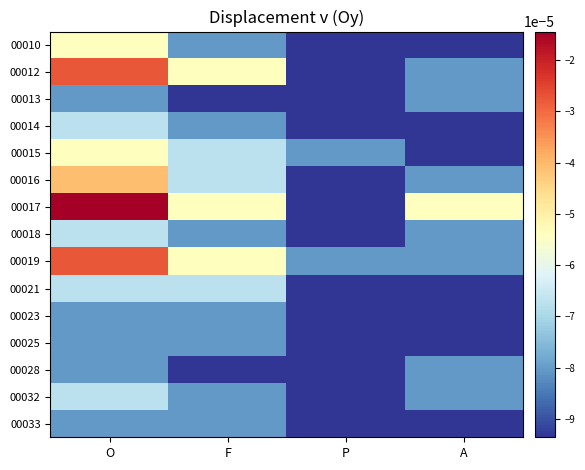

How many series are shown in this chart?

15